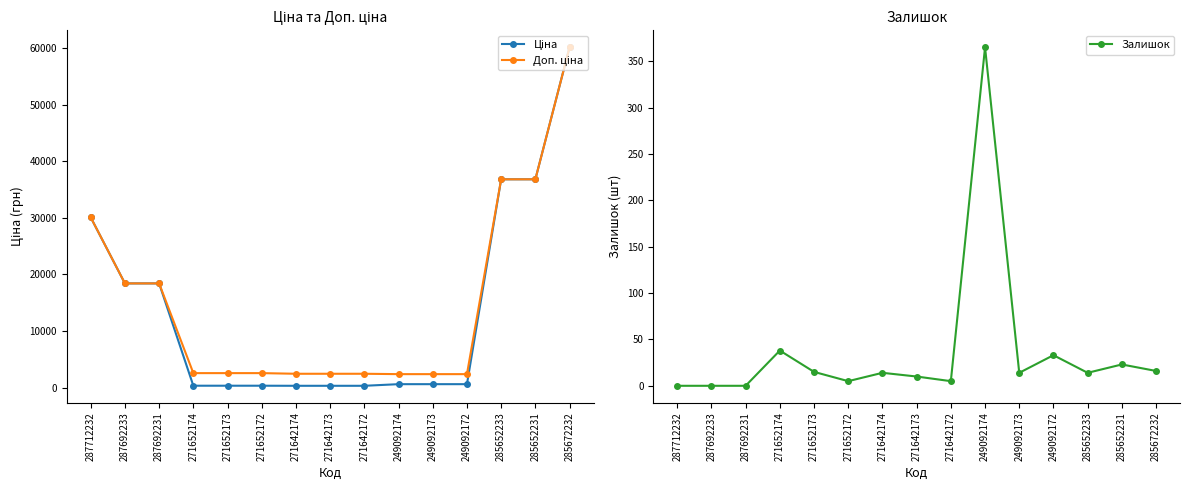

Which category has the highest value across all series?

285672232